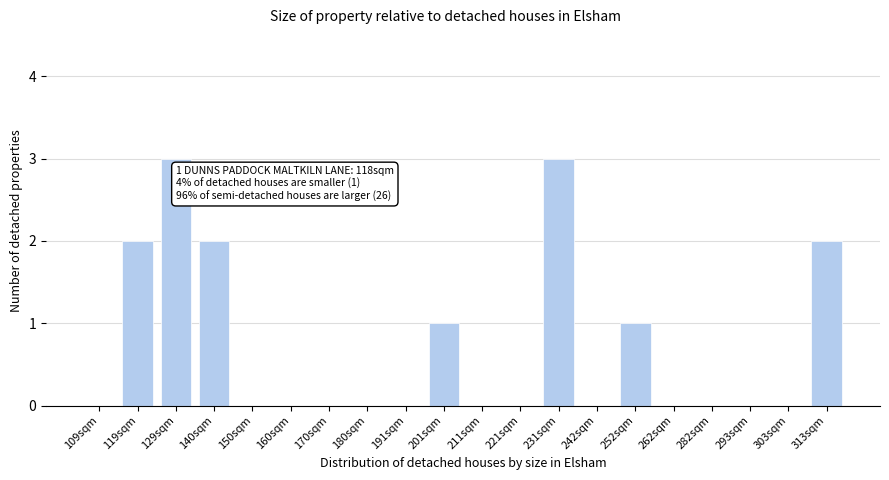

Reading left to right, list all the values displayed in this chart.

109sqm=0	119sqm=2	129sqm=3	140sqm=2	150sqm=0	160sqm=0	170sqm=0	180sqm=0	191sqm=0	201sqm=1	211sqm=0	221sqm=0	231sqm=3	242sqm=0	252sqm=1	262sqm=0	282sqm=0	293sqm=0	303sqm=0	313sqm=2